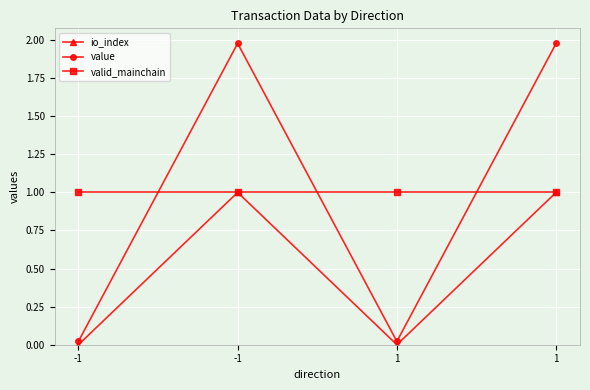

Count the number of data series in this chart.

3